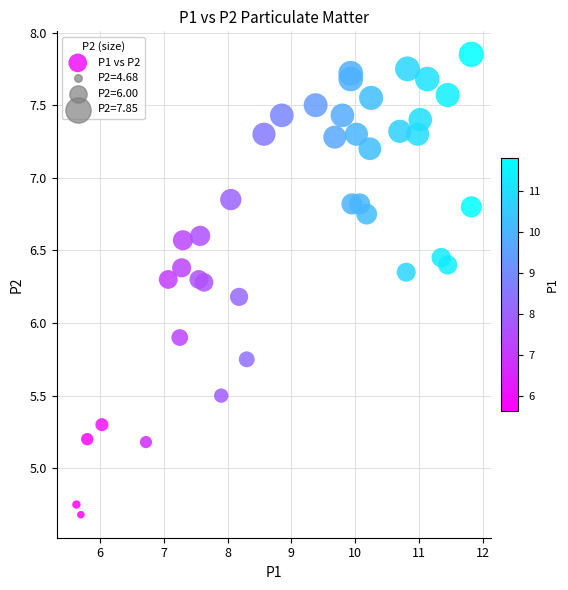

What is the range of X values (max minus min)?

6.2